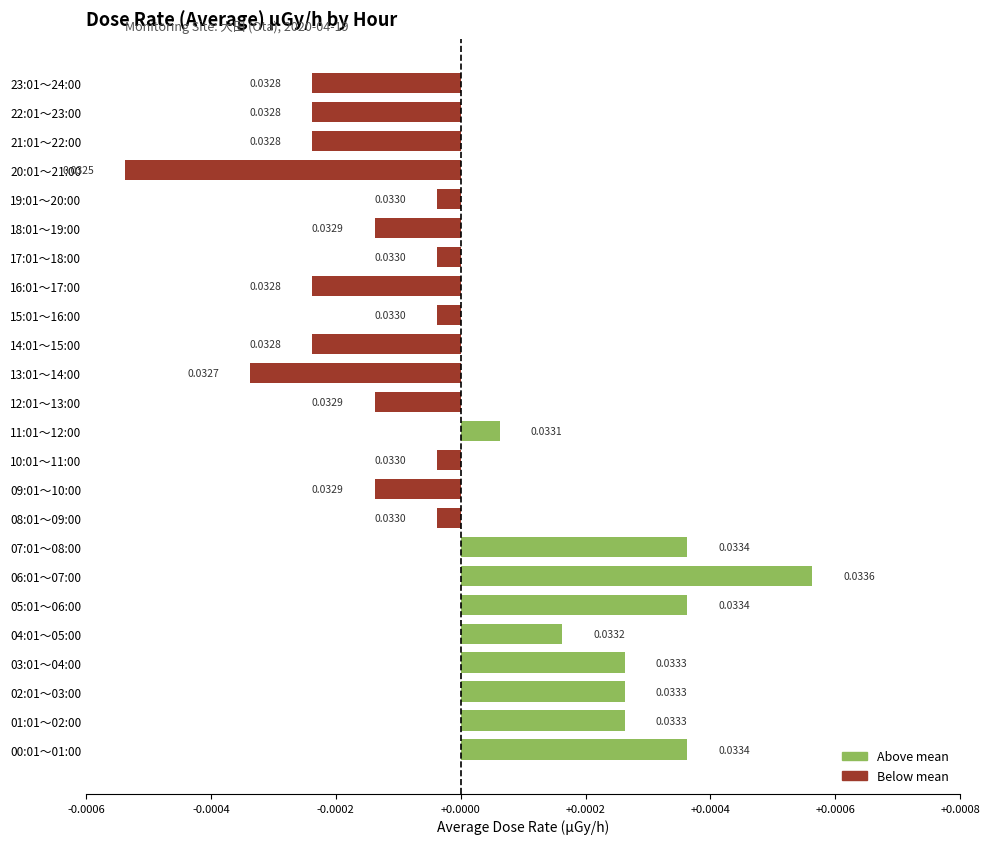

Which has a higher value, 05:01～06:00 or 08:01～09:00?

05:01～06:00